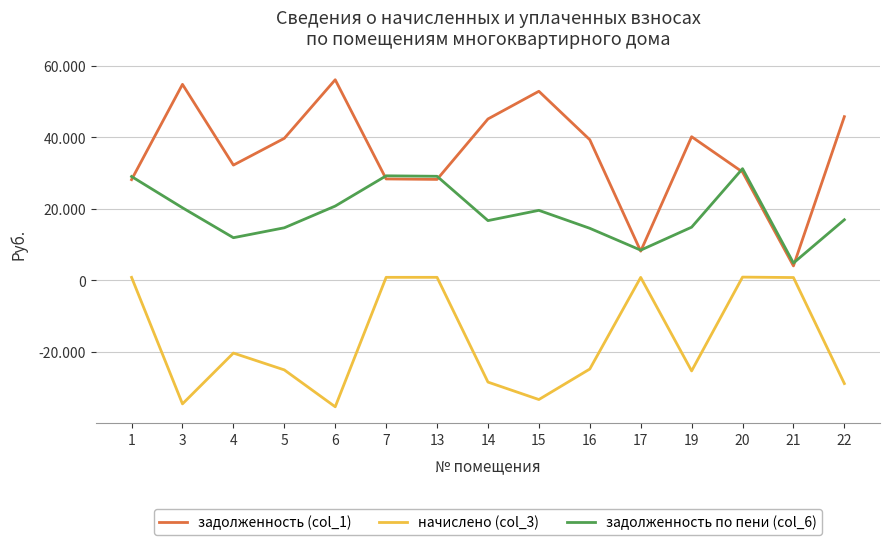

Reading left to right, extract all data points from this chart.

задолженность (col_1): 28176.1	54804.6	32238.0	39717.1	56094.1	28369.4	28240.4	45133.2	52870.3	39330.4	8184.7	40168.6	30303.7	4060.9	45778.0
начислено (col_3): 870.5	-34492.2	-20289.5	-24996.6	-35303.7	876.5	872.5	-28405.3	-33274.8	-24753.2	856.6	-25280.7	936.2	816.7	-28811.1
задолженность по пени (col_6): 29046.6	20312.5	11948.5	14720.5	20790.4	29245.9	29112.9	16727.9	19595.5	14577.2	8470.2	14887.8	31240.0	4877.6	16966.9